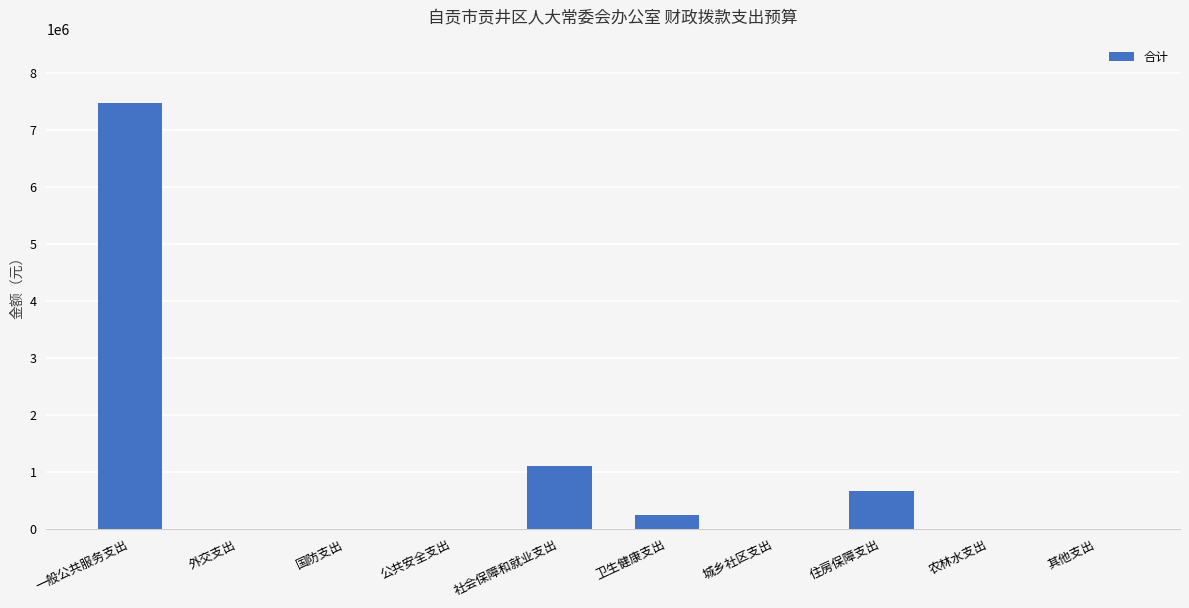

Are the bars horizontal?

No